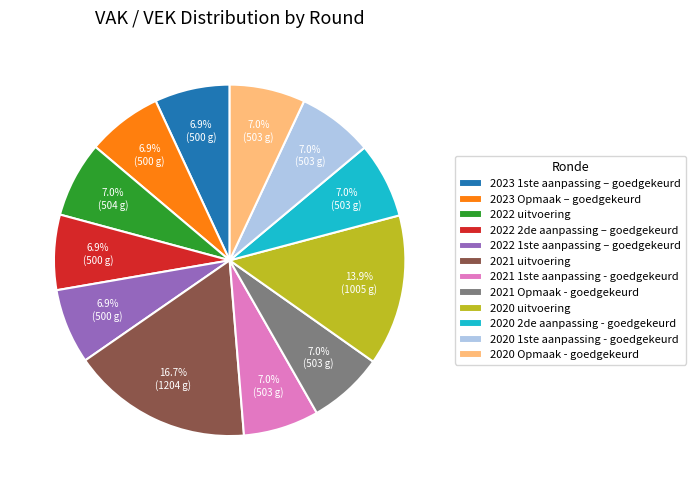

Between 2020 Opmaak - goedgekeurd and 2020 uitvoering, which is larger?

2020 uitvoering